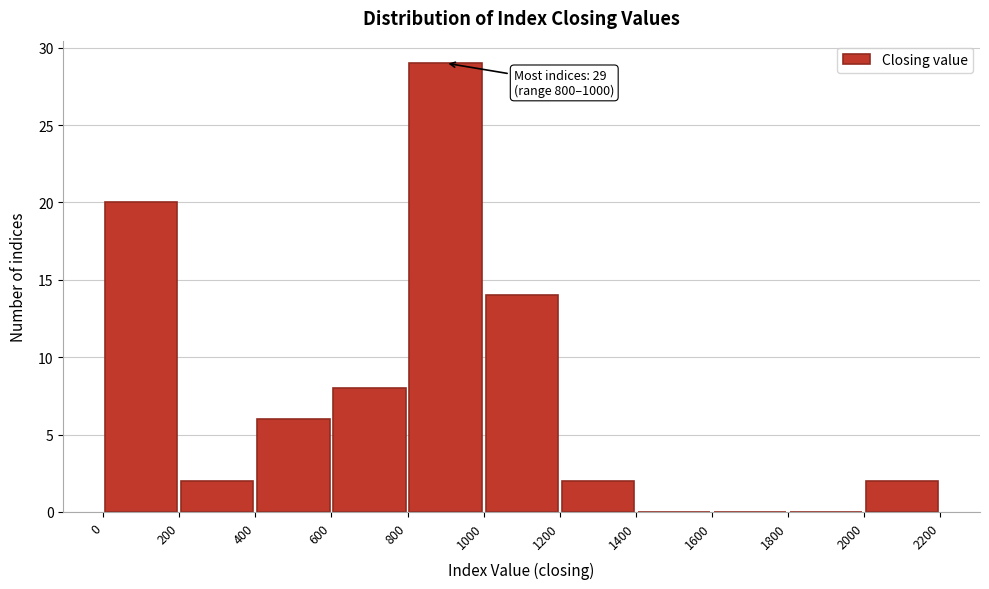

Over which range of the x-axis is the bar tallest?

800 to 1000